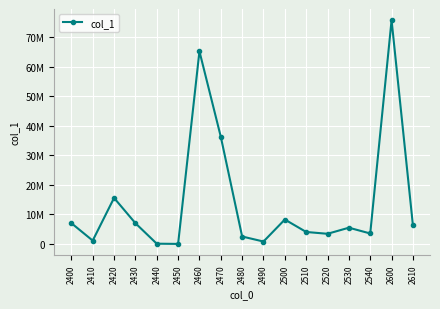

Reading left to right, transcribe all the data shown in this chart.

2400=7039888	2410=1130387	2420=15577865	2430=7024861	2440=83617	2450=8008	2460=65224799	2470=36294865	2480=2517186	2490=812857	2500=8265573	2510=4049111	2520=3435492	2530=5496242	2540=3541822	2600=75763911	2610=6290259